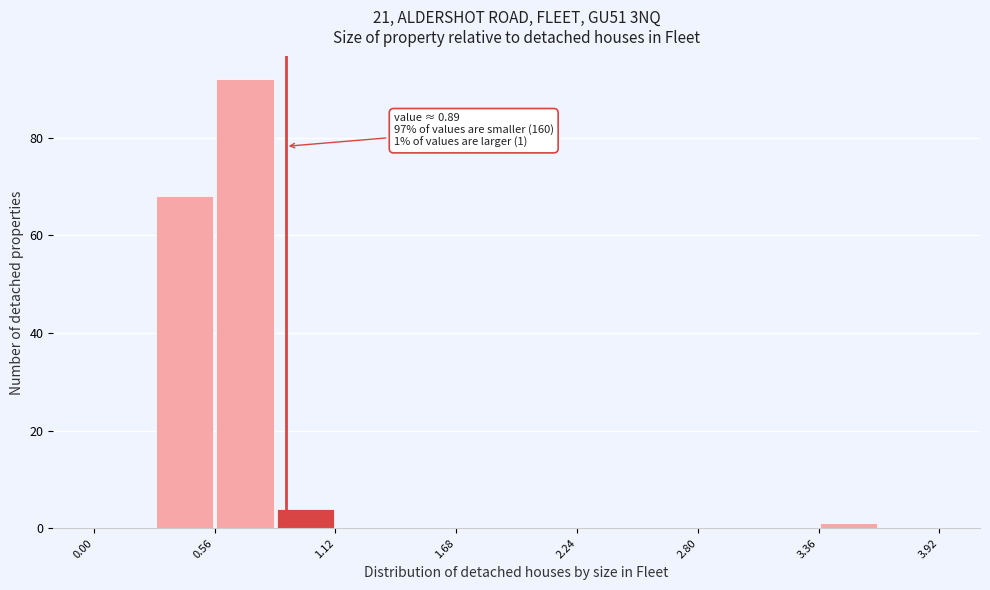

Read against the x-axis, roughly where is the centre of the tallest bar?

0.7